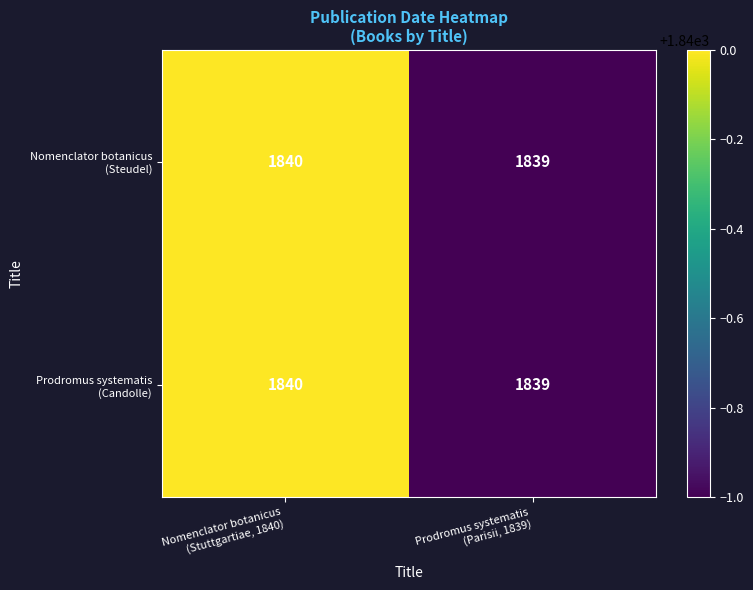

What is the minimum value shown in the chart?

1839